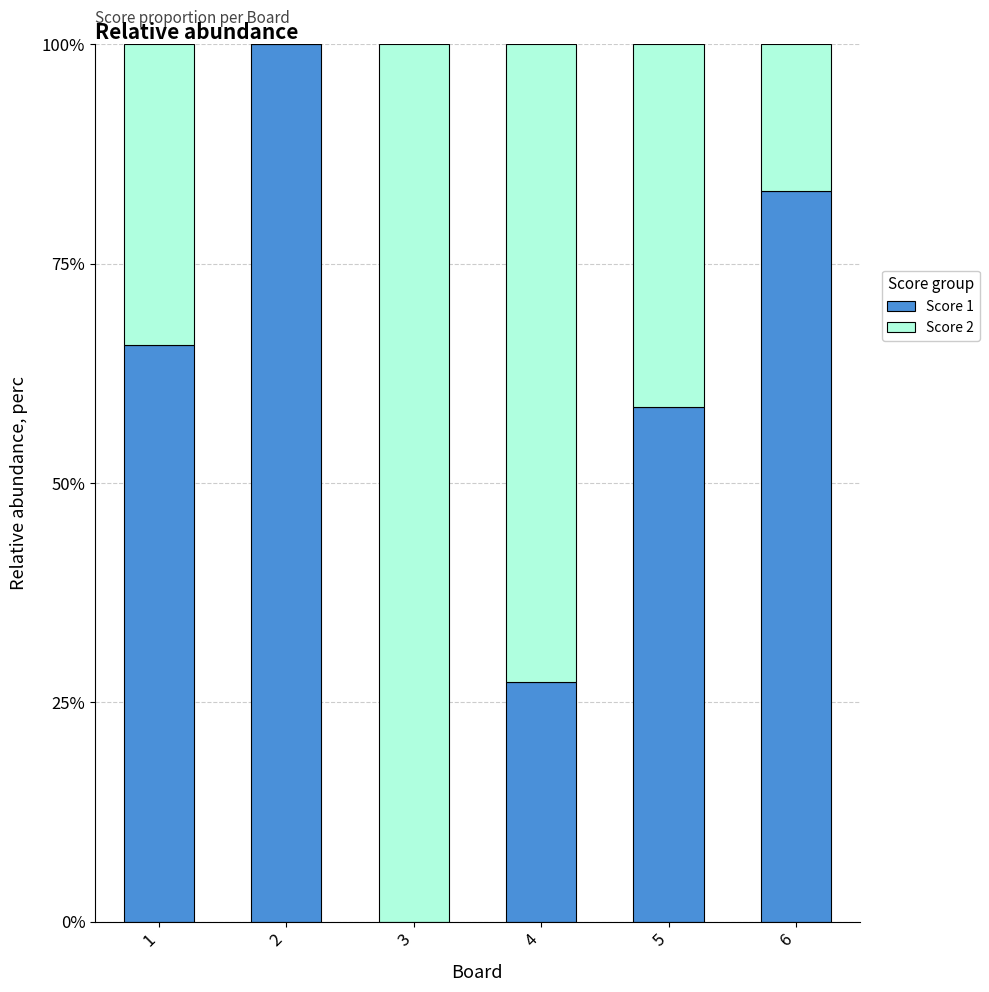

Between 6 and 4, which is larger?

6